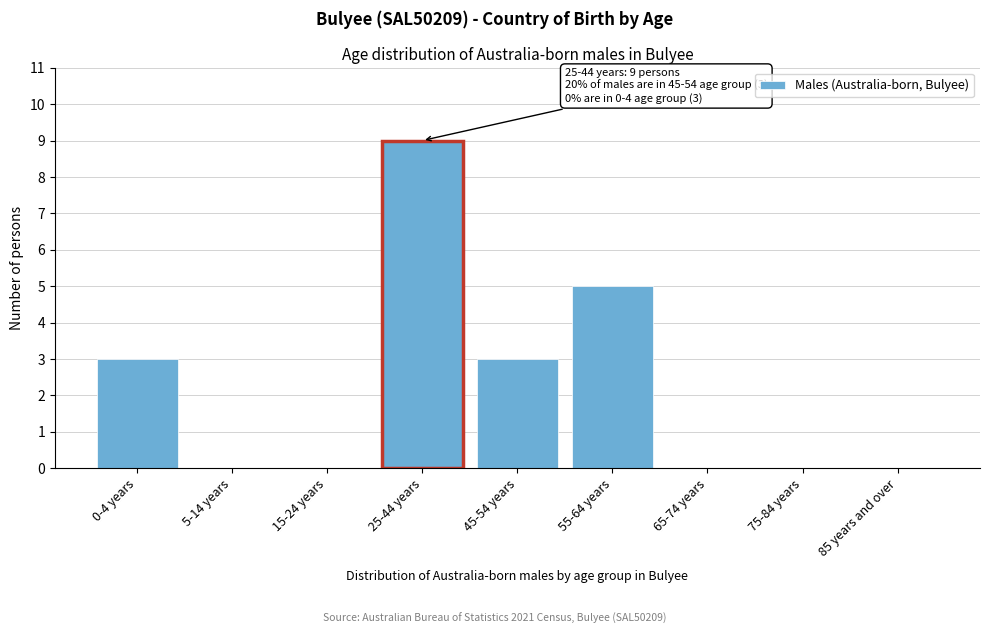

Reading left to right, what are all the values shown in this chart?

0-4 years=3	5-14 years=0	15-24 years=0	25-44 years=9	45-54 years=3	55-64 years=5	65-74 years=0	75-84 years=0	85 years and over=0